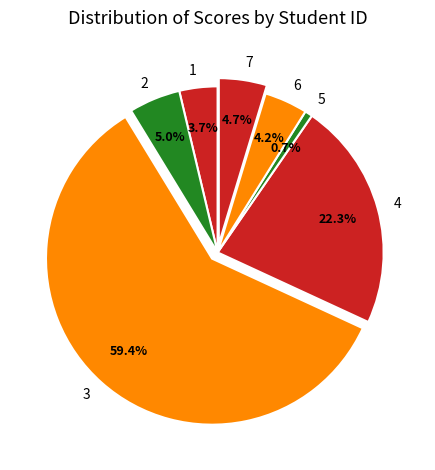

Is there any slice that represents more than half of the pie?

Yes